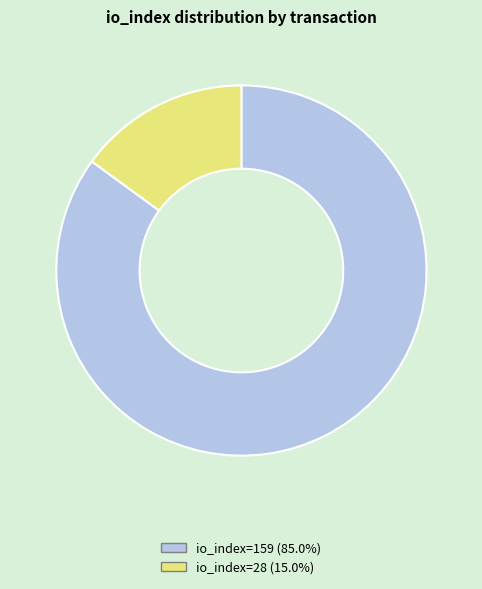

How many segments does this pie chart have?

2